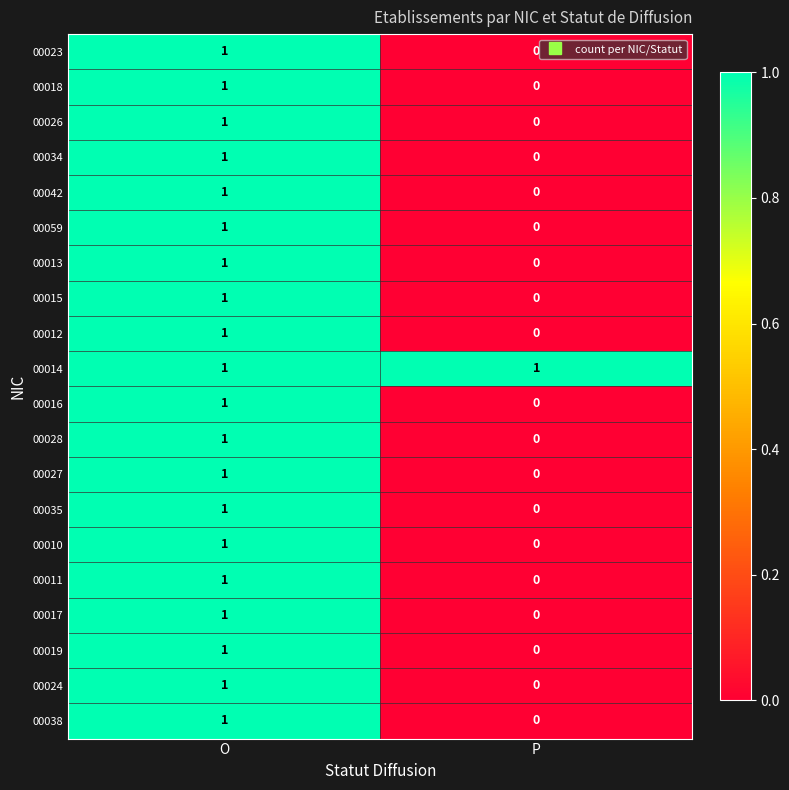

List the labels in order of 00015 value, largest first.

O, P